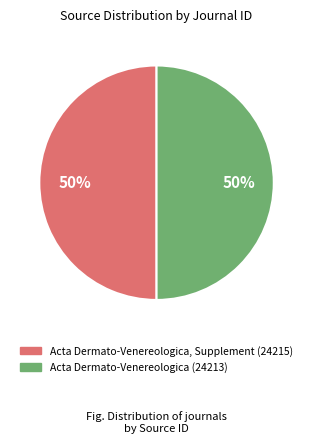

To the nearest percent, what is the average slice percentage?

50%